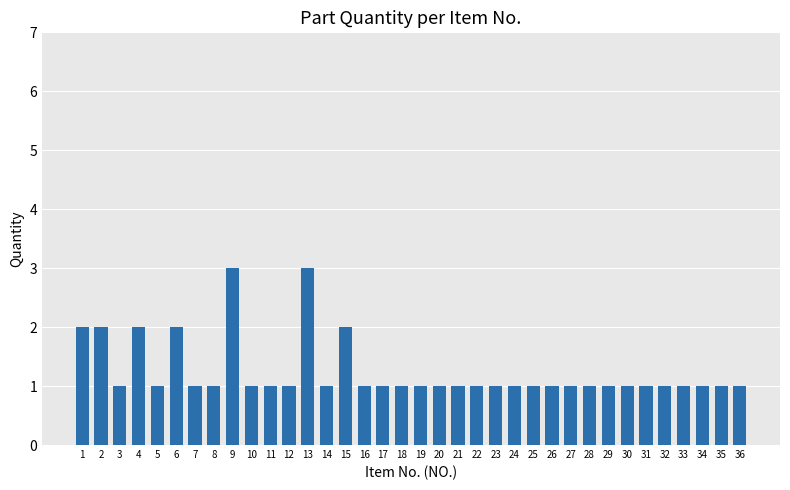

True or false: the data shows 1 at 7.

True